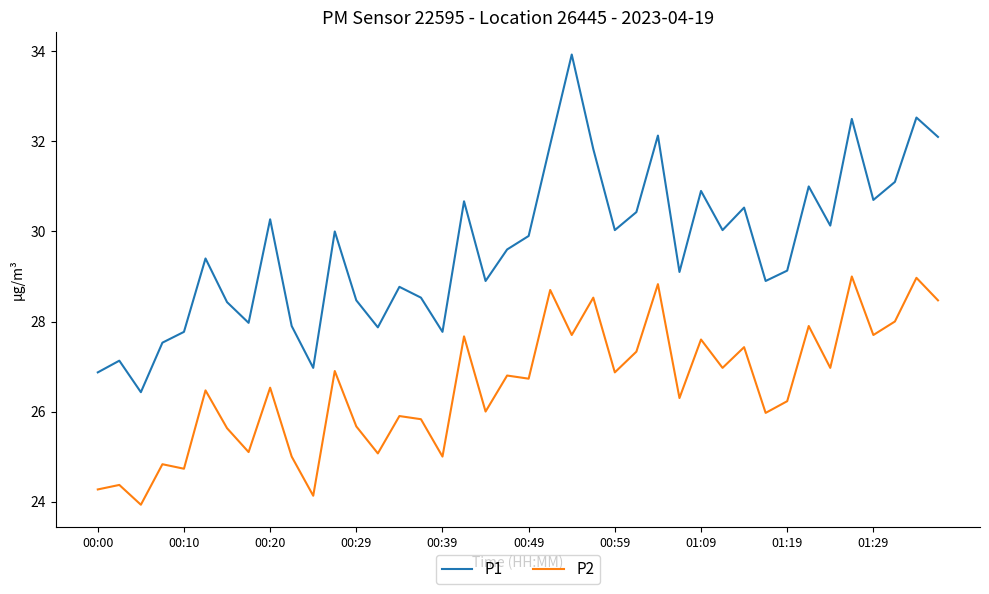

What is the greatest value displayed?

33.9